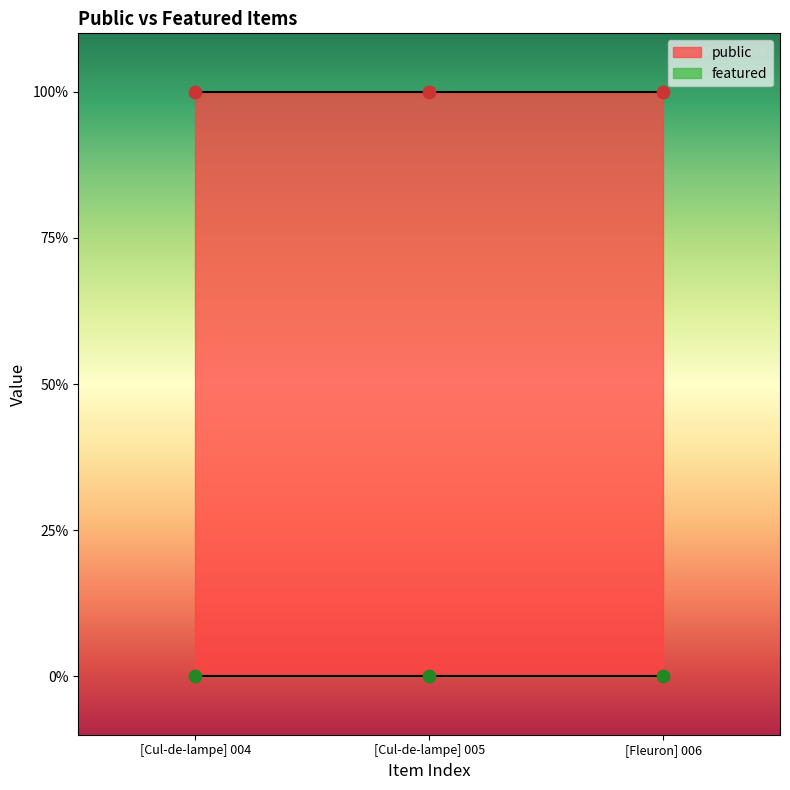

What are all the series names shown in the legend?

public, featured